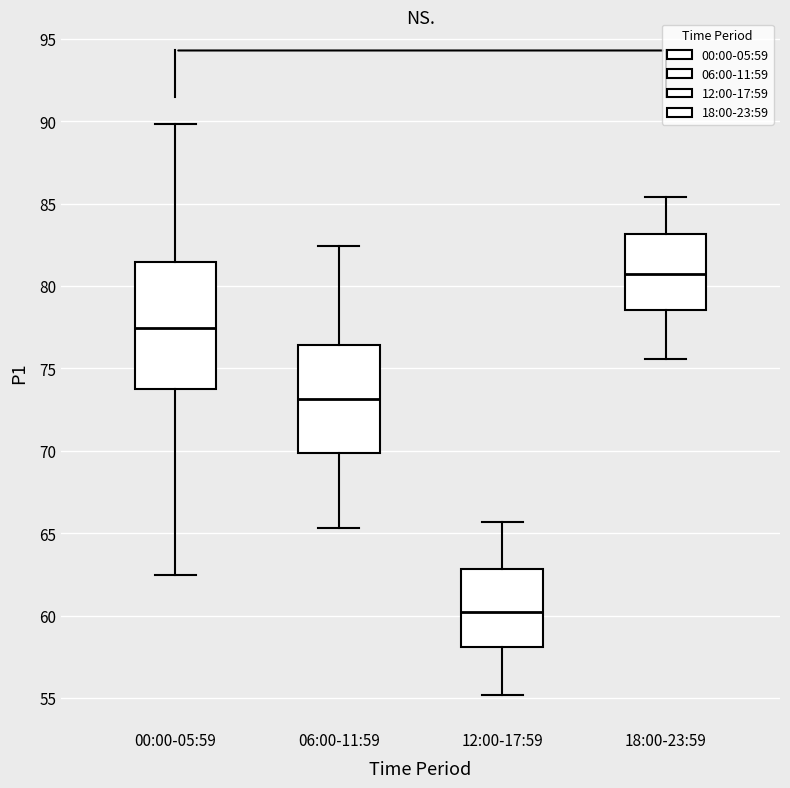

Reading left to right, transcribe this box plot: for each box, give where its median line is, the range the box spans, and where its two whiskers end, as read against the y-axis. The values are not printed on the chart, so give them approximately, as read against the axis.

00:00-05:59: median 77.5, box 74.0 to 81.5, whiskers 62.5 to 90.0
06:00-11:59: median 73.0, box 70.0 to 76.5, whiskers 65.5 to 82.5
12:00-17:59: median 60.5, box 58.0 to 63.0, whiskers 55.0 to 65.5
18:00-23:59: median 81.0, box 78.5 to 83.0, whiskers 75.5 to 85.5